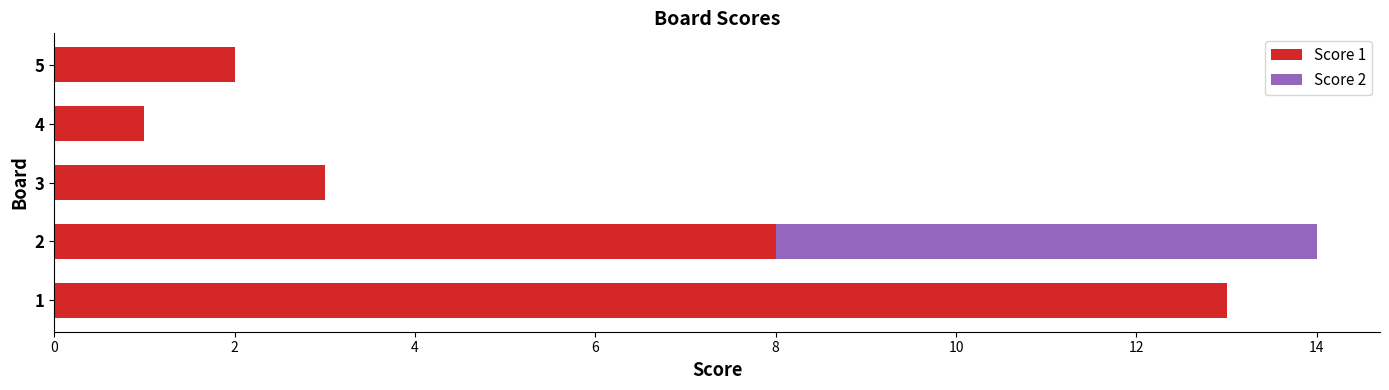

Is it true that Score 1 equals 8 at 2?

True